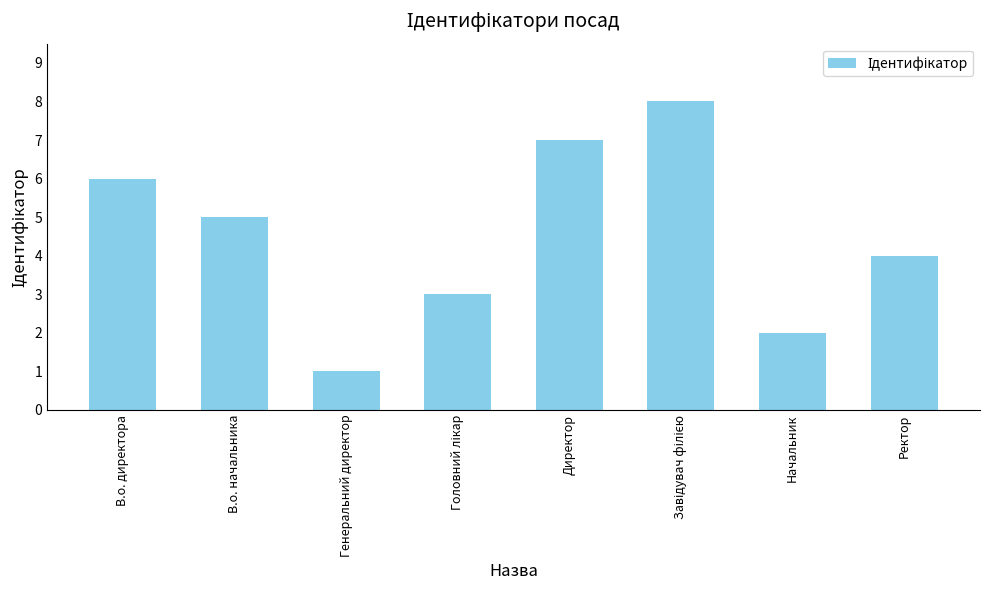

Count the values in the range 3 to 7.

5